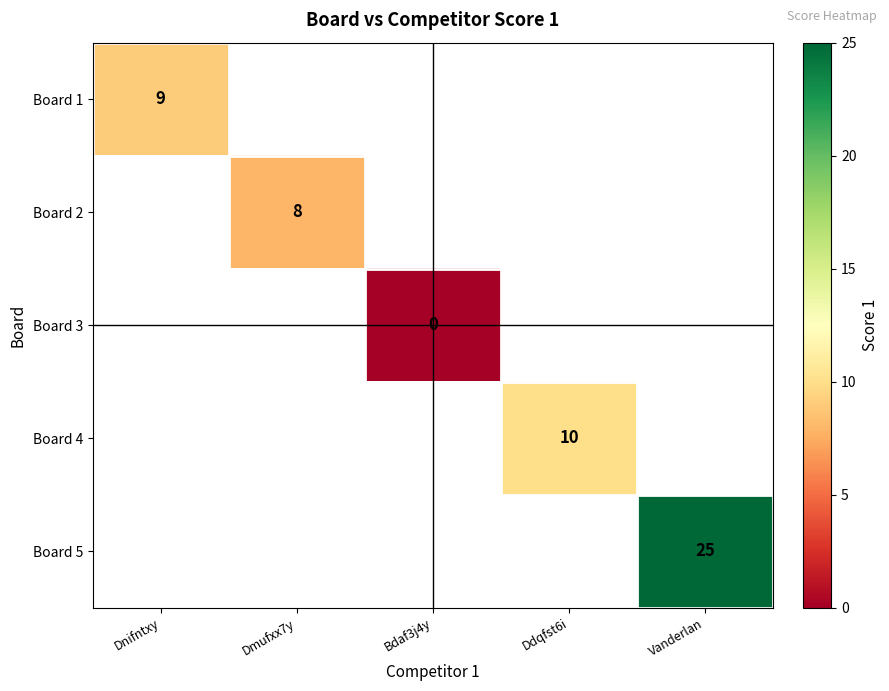

True or false: Board 4 has a value of 10 at Ddqfst6i.

True